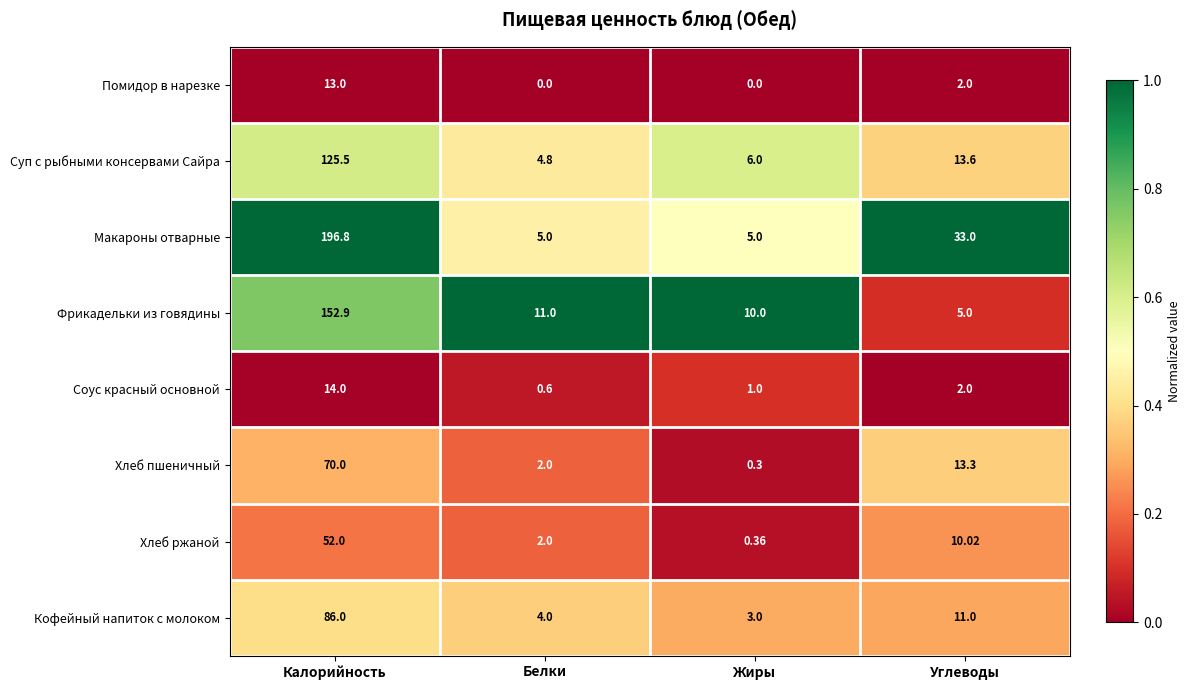

At which label does Кофейный напиток с молоком reach its minimum?

Жиры